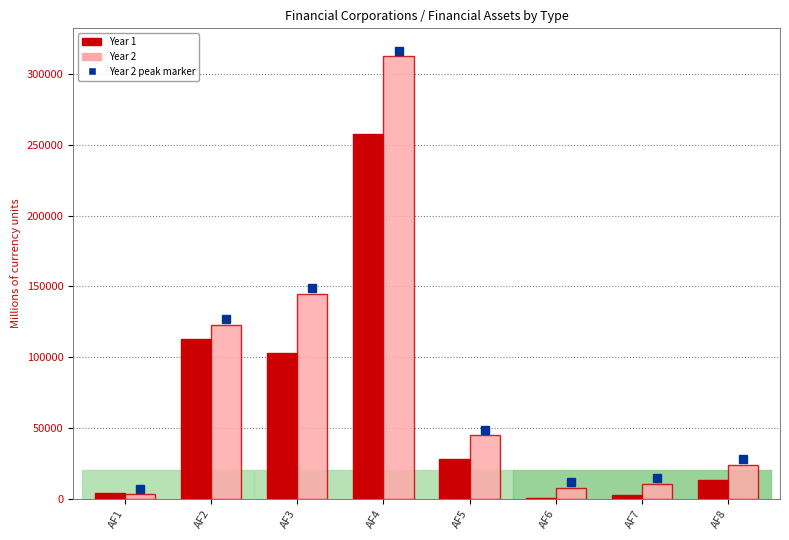

How many groups of bars are there?

8